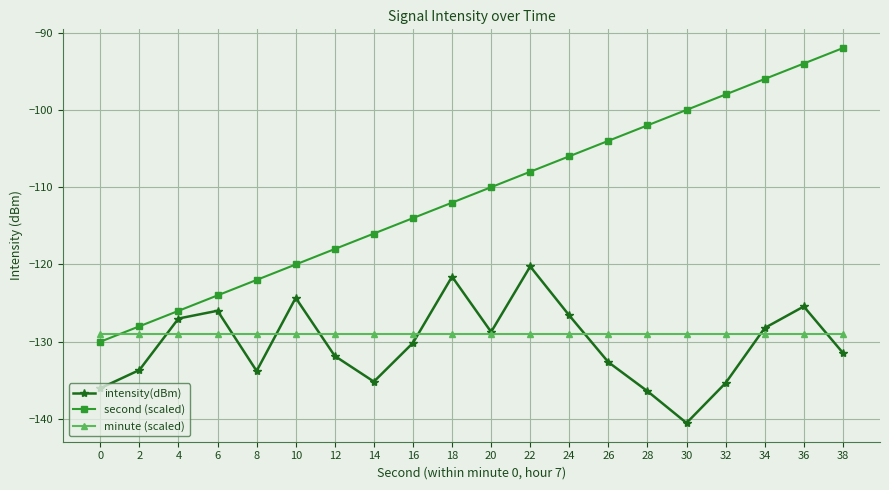

How many data points in intensity(dBm) are above -130?

9